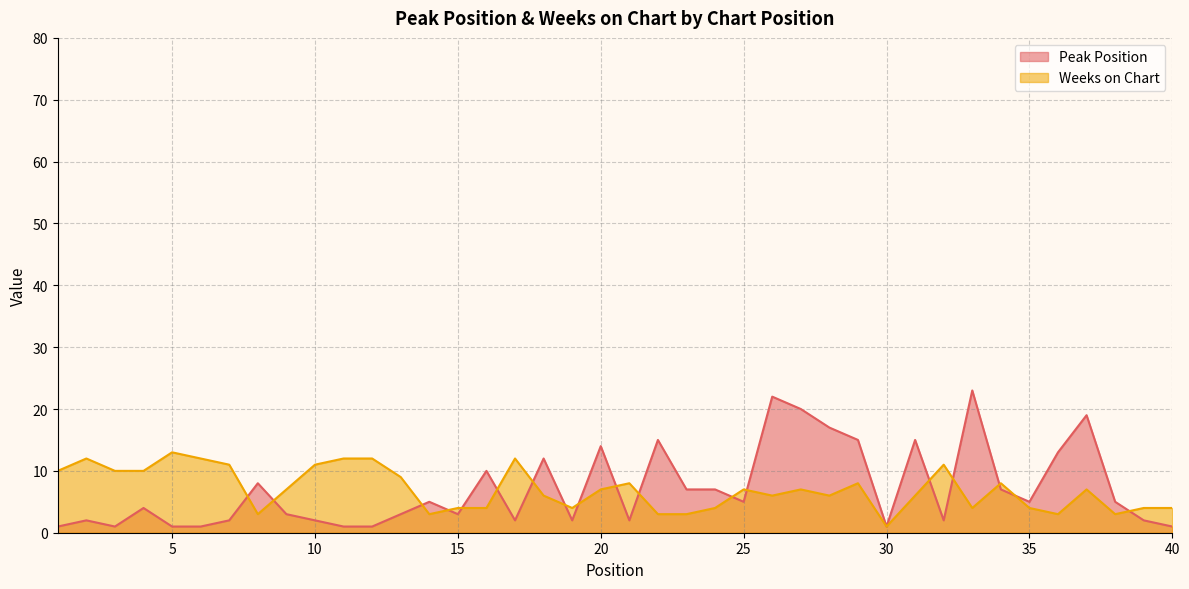

What is the value of the Peak Position point at the 24th from the left?

7